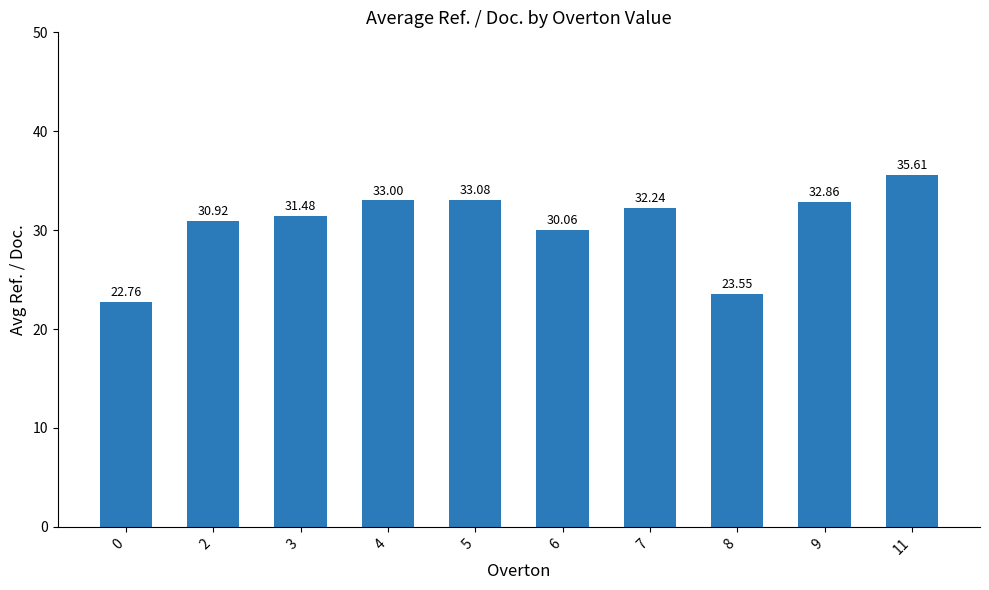

The chart shows a value of 32.9 at 9. True or false?

True